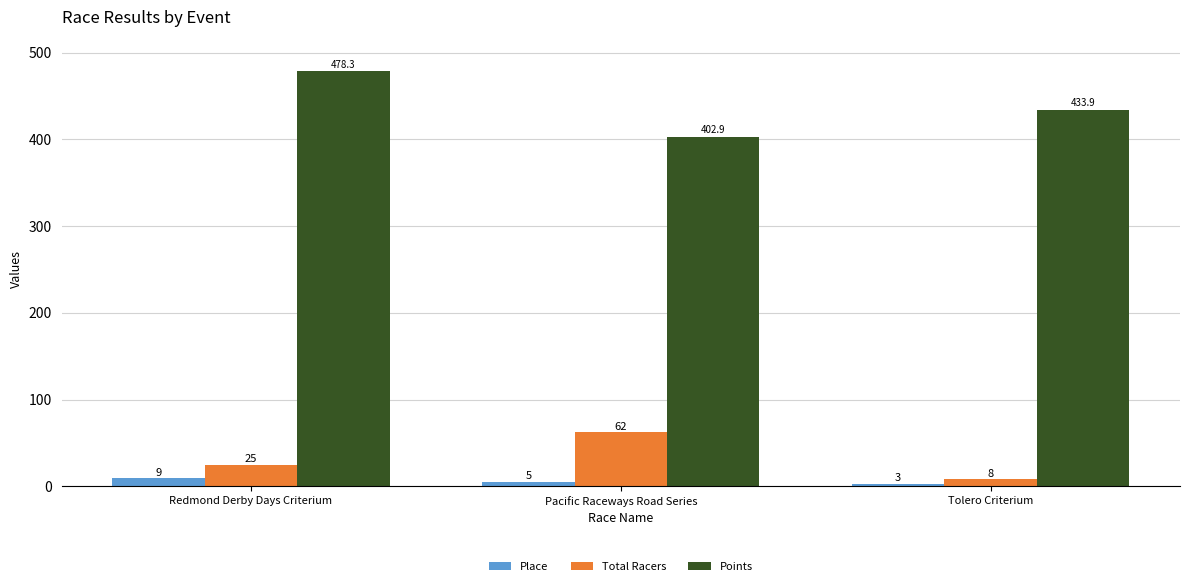

At which label does Points reach its minimum?

Pacific Raceways Road Series